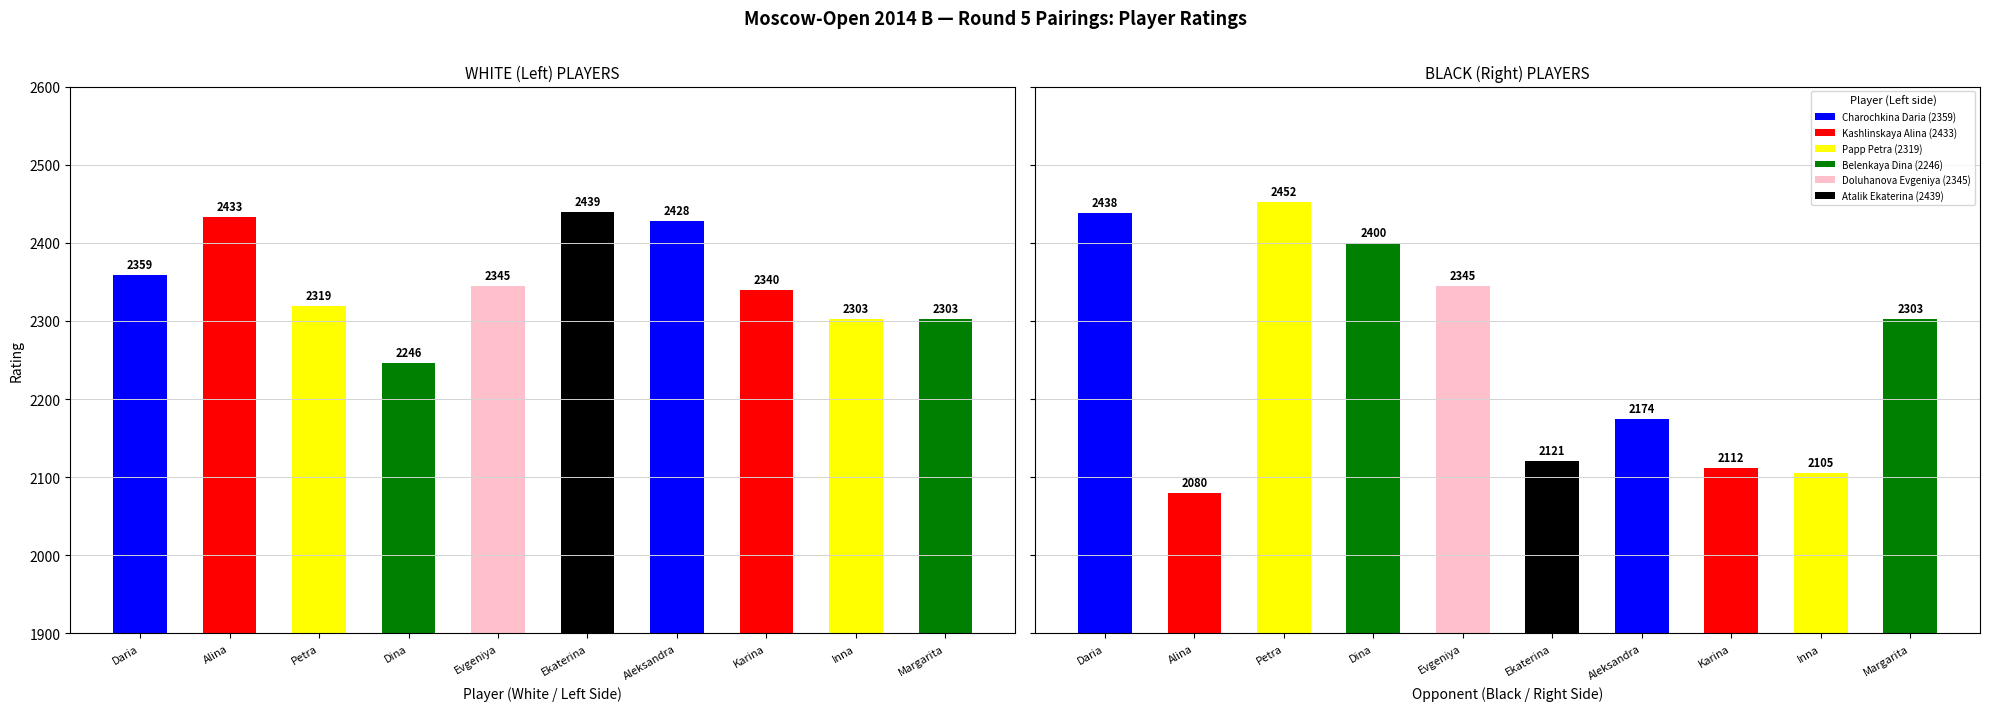

What is the sum of all Left Rating values?

23515